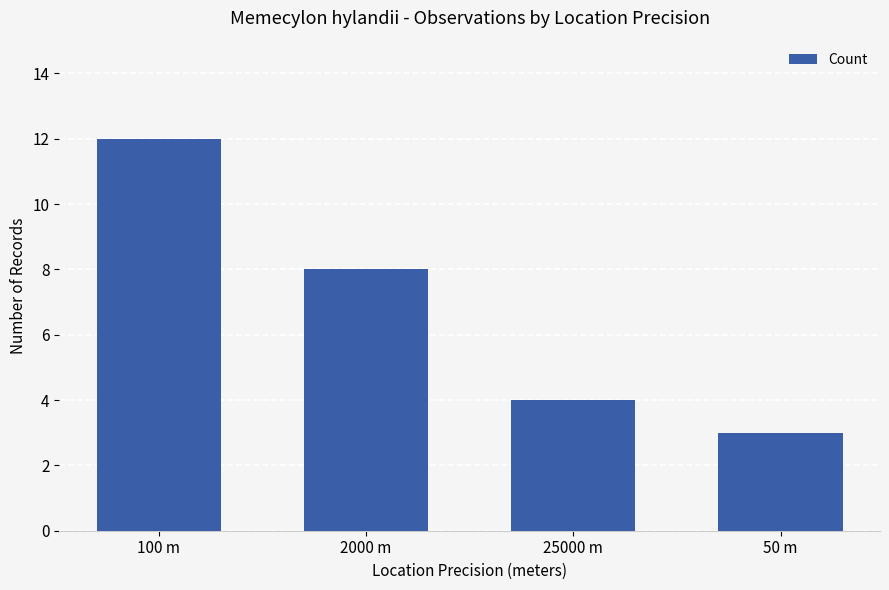

Reading right to left, what are all the values shown in this chart?

50 m=3	25000 m=4	2000 m=8	100 m=12